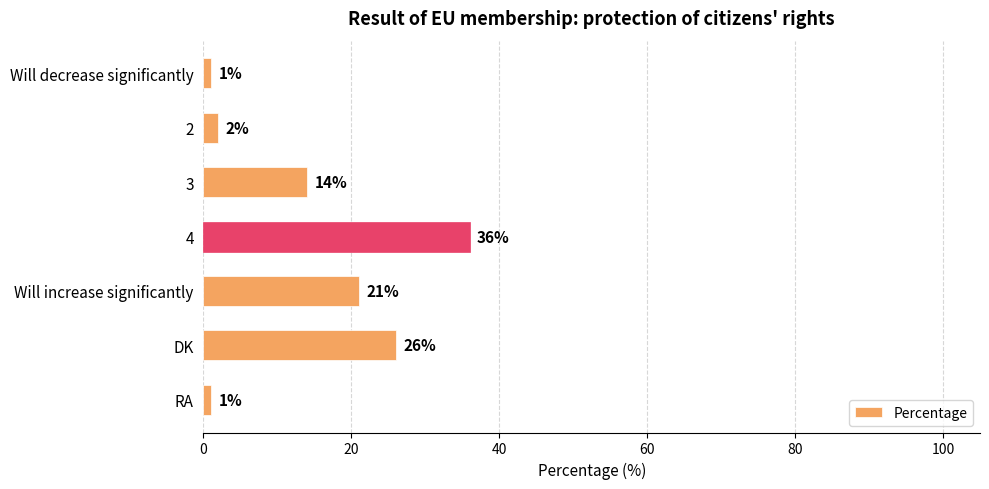

Reading top to bottom, what are all the values shown in this chart?

Will decrease significantly=1	2=2	3=14	4=36	Will increase significantly=21	DK=26	RA=1